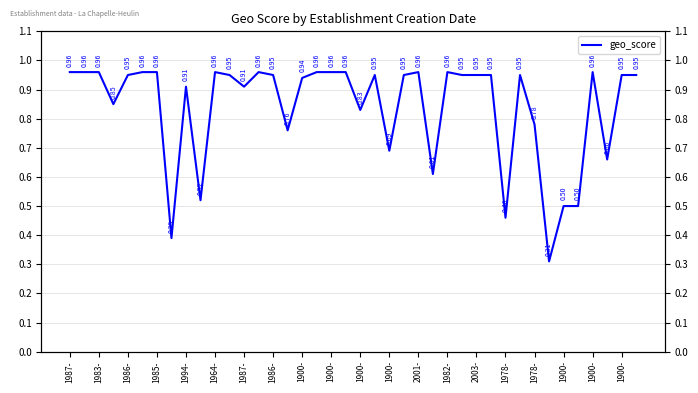

What is the sum of all values?

33.5